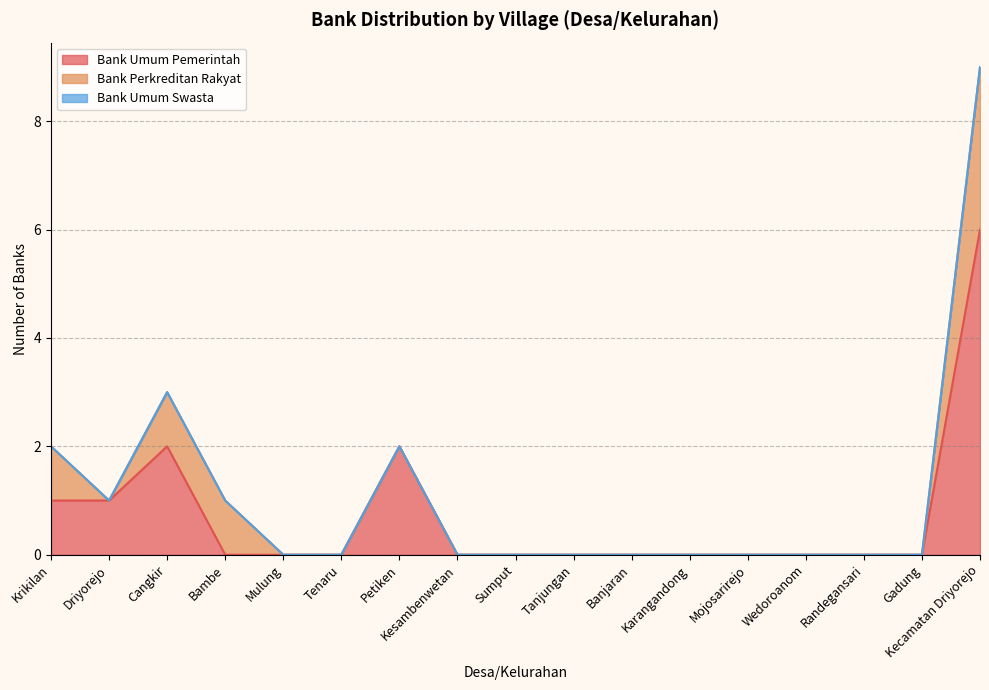

How many intersections are there between Bank Perkreditan Rakyat and Bank Umum Pemerintah?

1